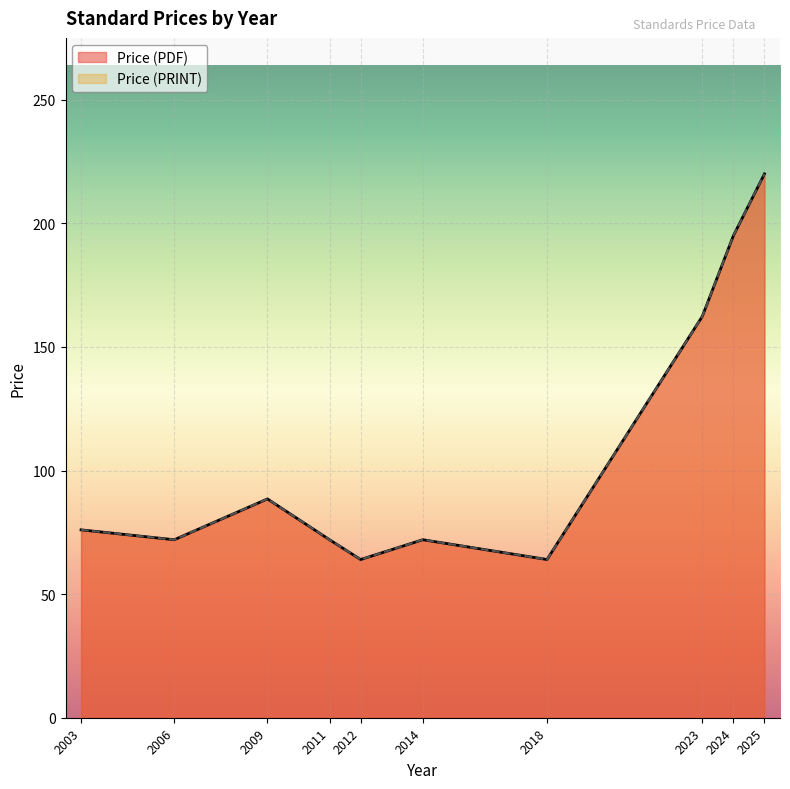

How many lines are shown in the chart?

2